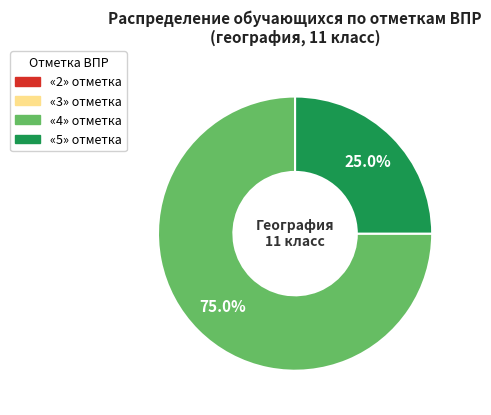

Is there any slice that represents more than half of the pie?

Yes